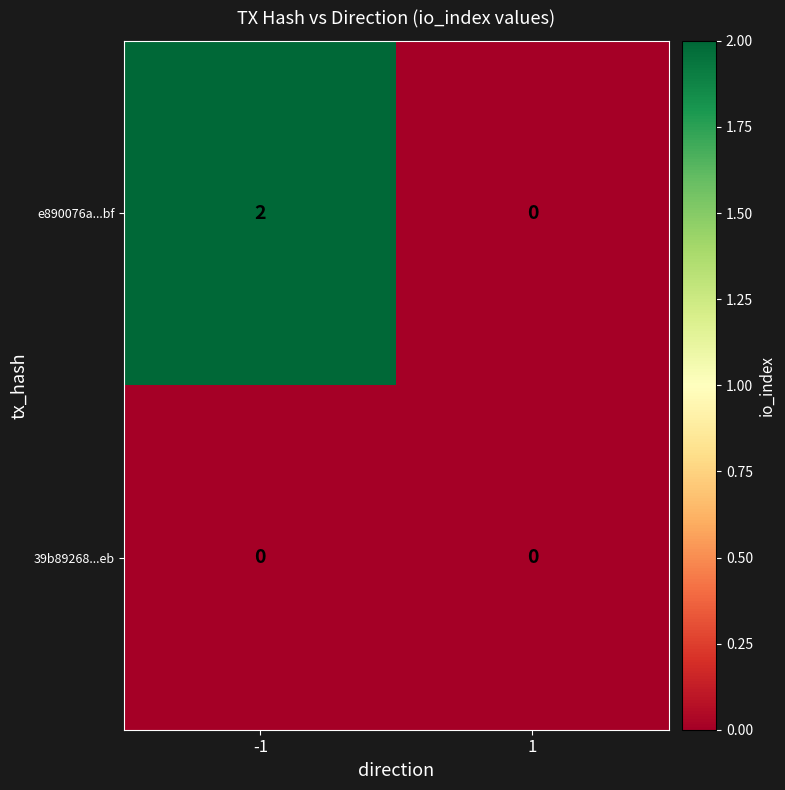

Is the value of 39b89268...eb at 1 greater than the value of e890076a...bf at -1?

No